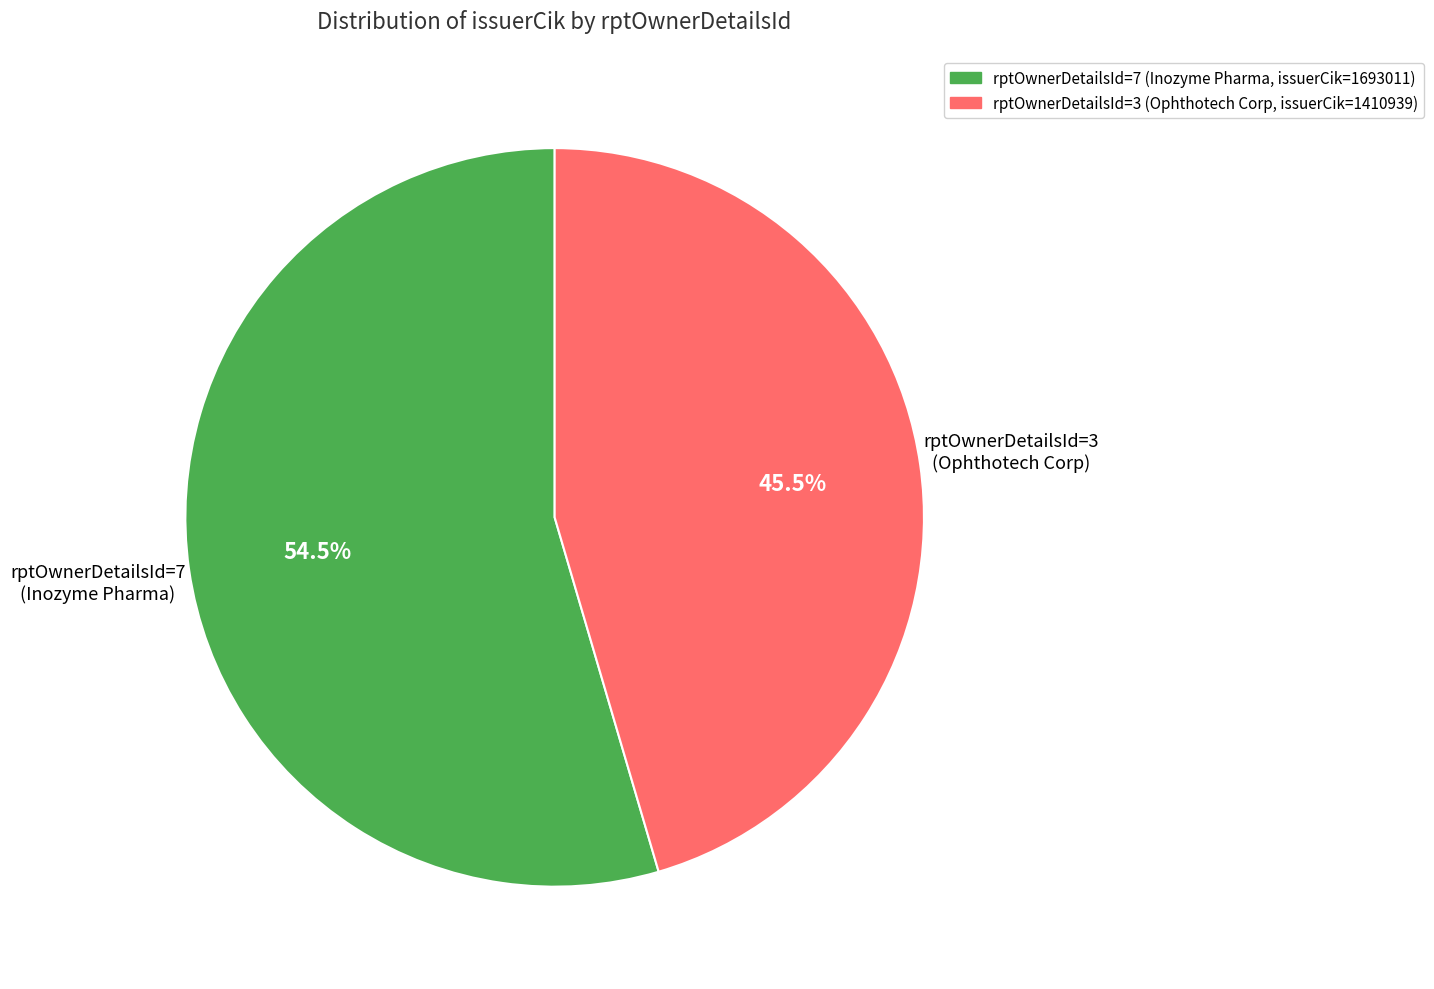

Is there any slice that represents more than half of the pie?

Yes